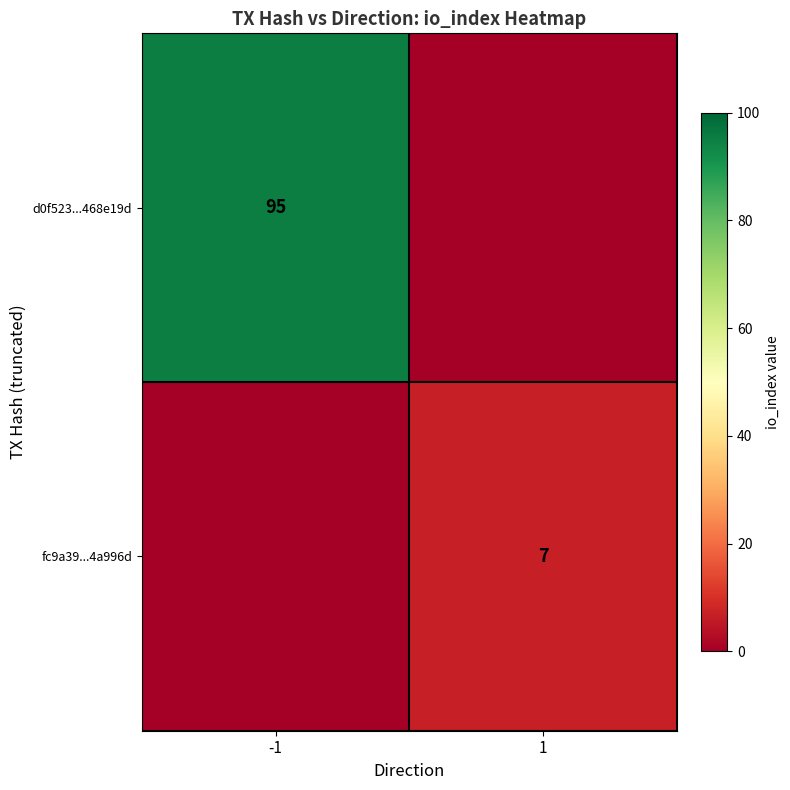

Between 1 and -1, which is larger?

-1